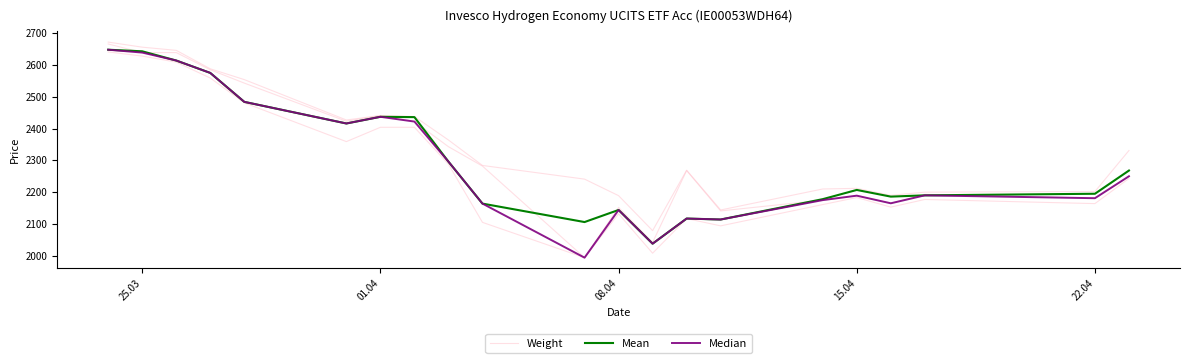

How many lines are shown in the chart?

5